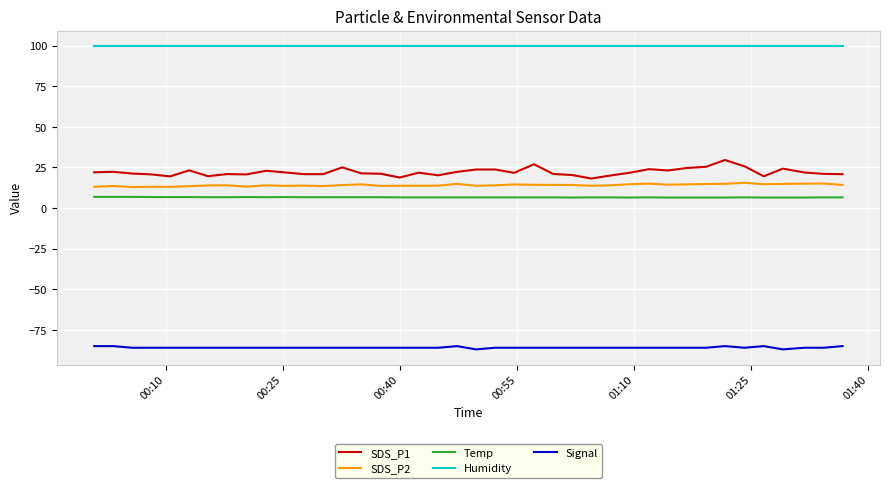

Is this an area chart (filled region under the line)?

No